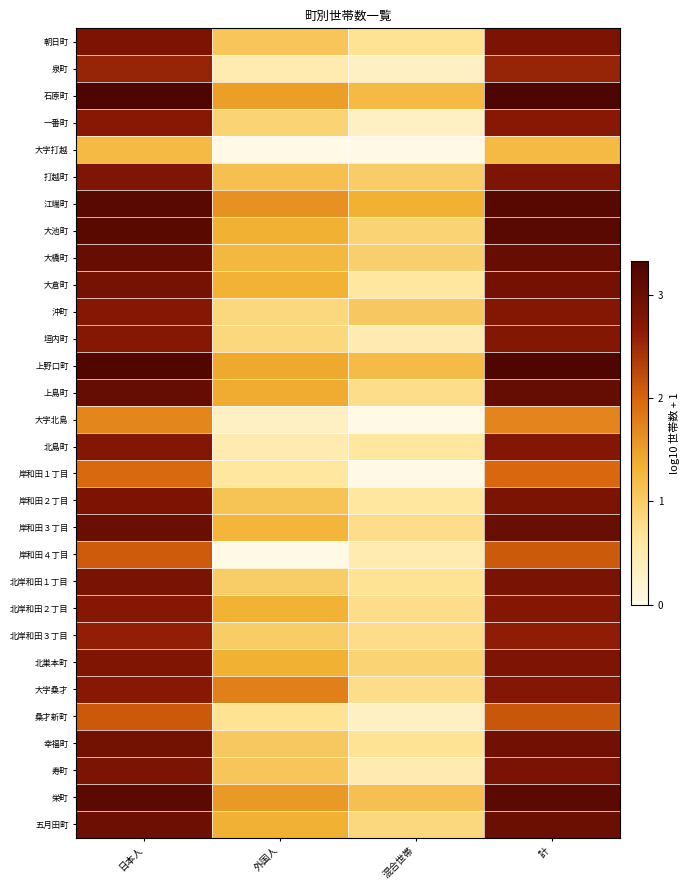

At which category is the sum across all series the highest?

計